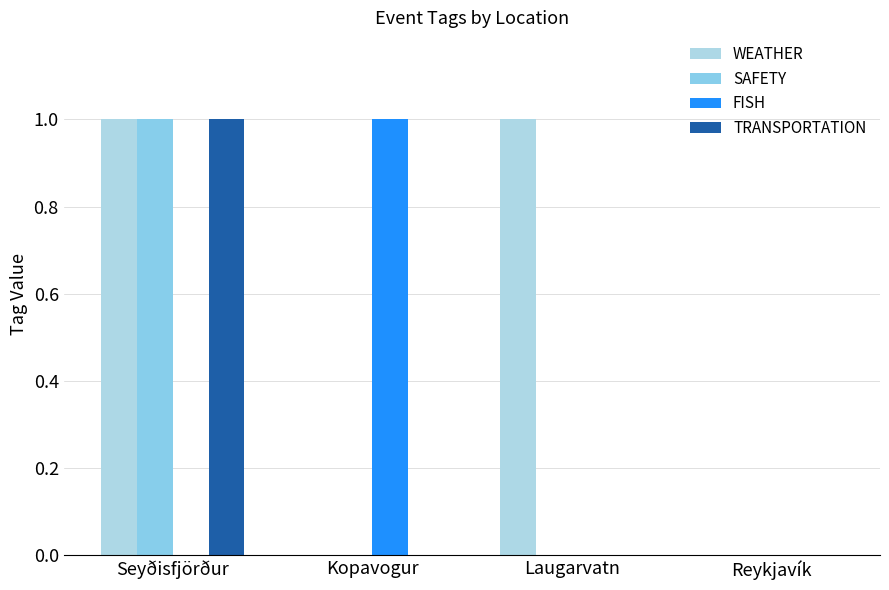

Rank the categories by WEATHER value from highest to lowest.

Seyðisfjörður, Laugarvatn, Kopavogur, Reykjavík